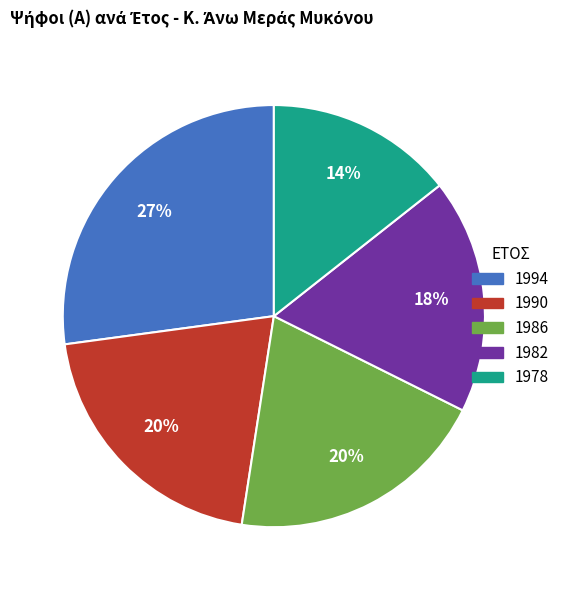

Do 1986 and 1994 together represent more than half of the pie?

No